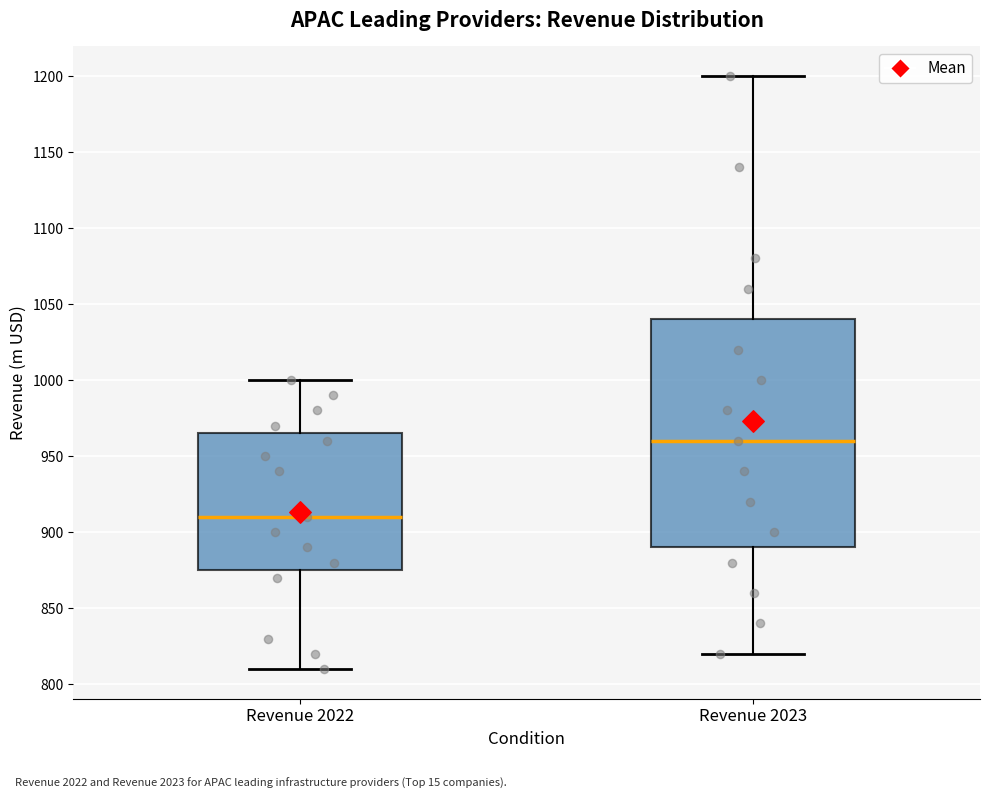

Where does the upper whisker of the box for Revenue 2022 end on the y-axis? The values are not printed on the chart, so give them approximately, as read against the axis.

1000